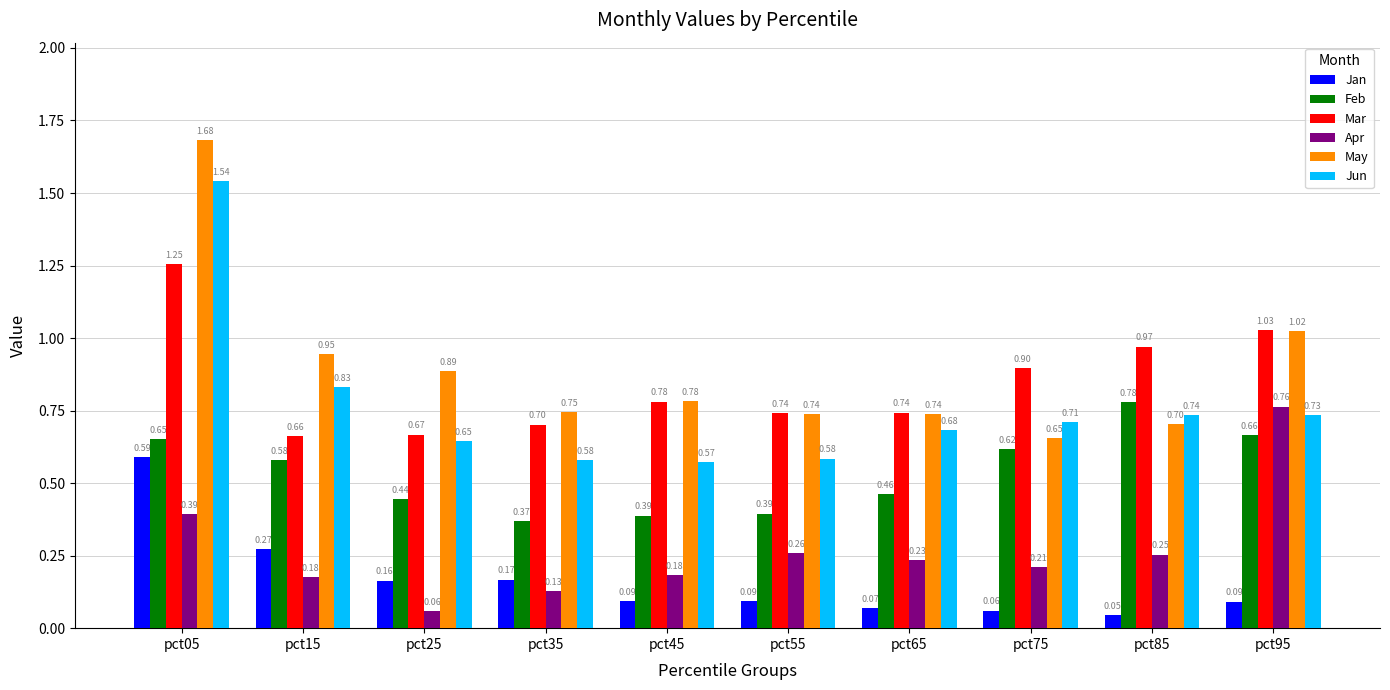

At pct95, list the series in order from smallest to largest.

Jan, Feb, Jun, Apr, May, Mar